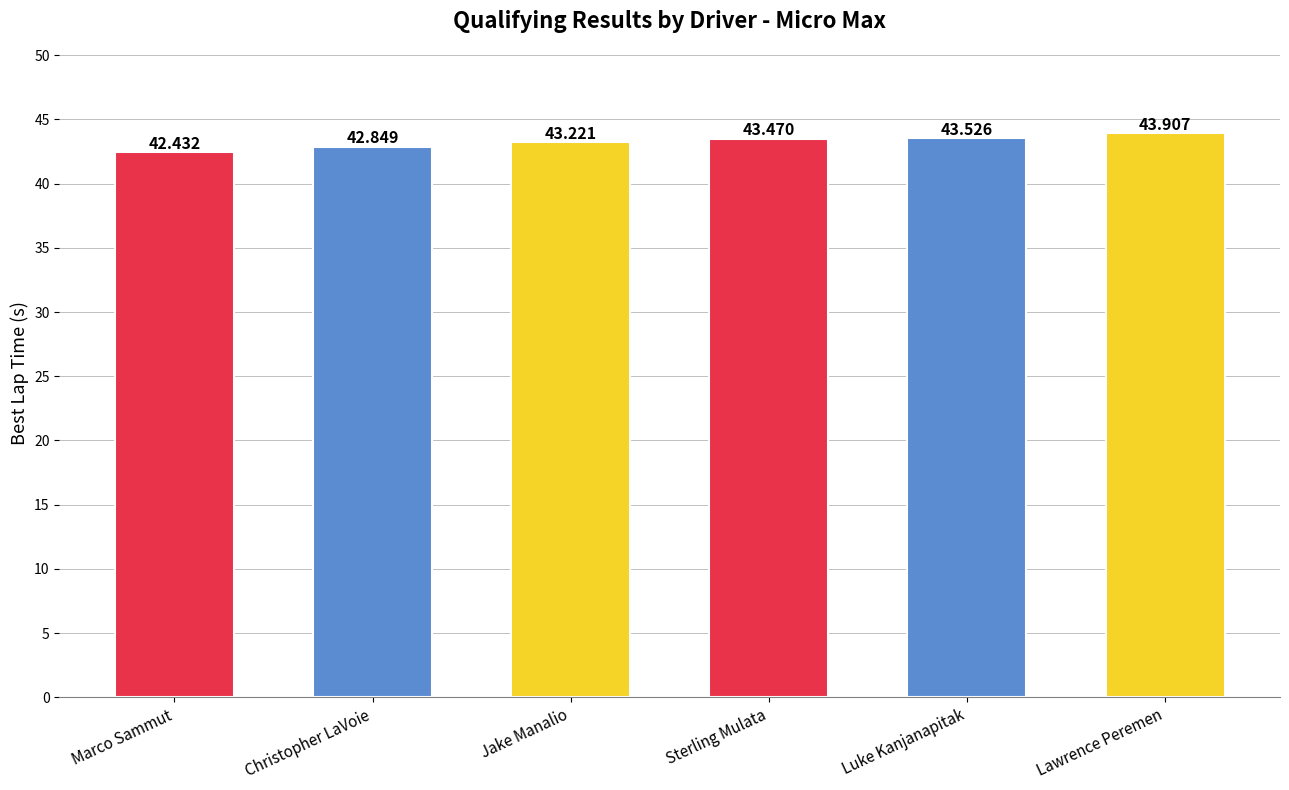

The value at Lawrence Peremen is 43.9. True or false?

True